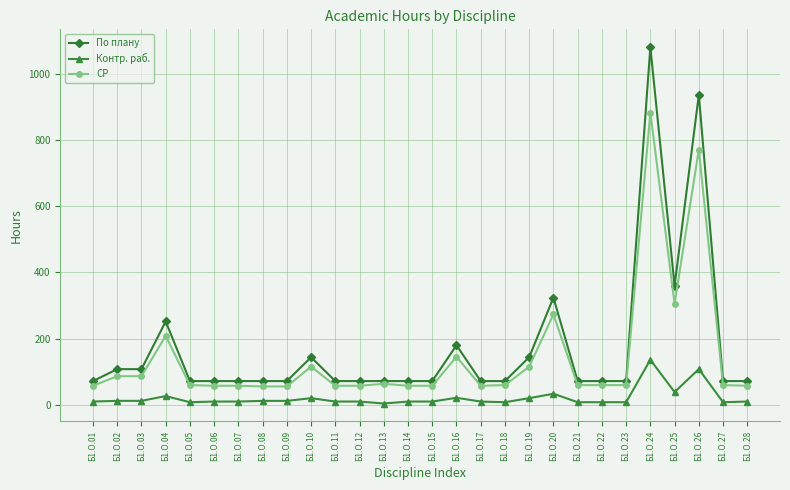

How many distinct data groups are displayed?

3